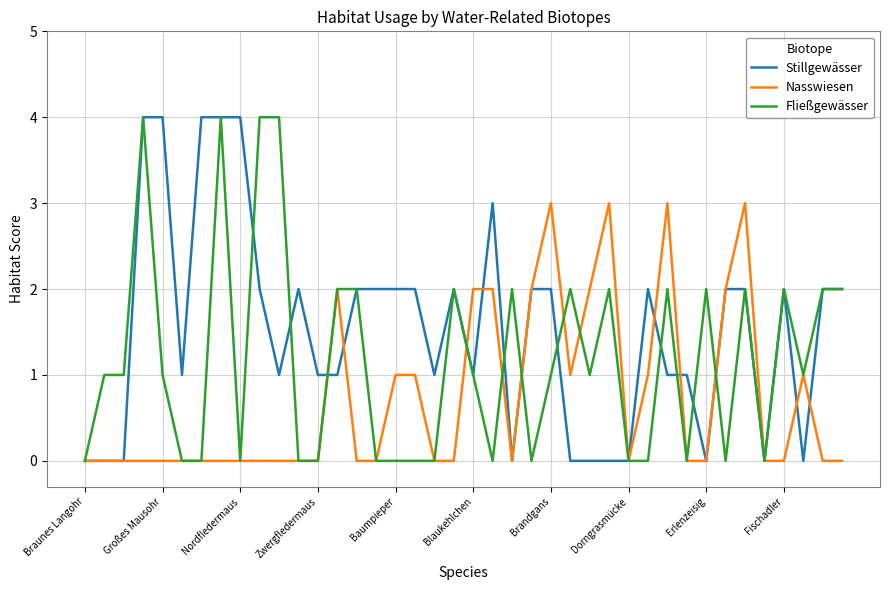

Rank the series by their average value, from lowest to highest.

Nasswiesen, Fließgewässer, Stillgewässer